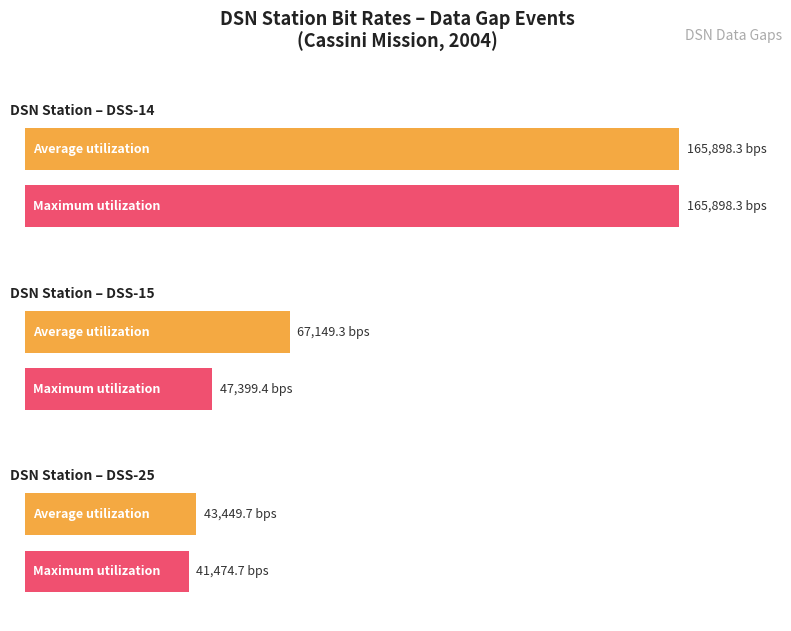

What are all the series names shown in the legend?

Average utilization, Maximum utilization